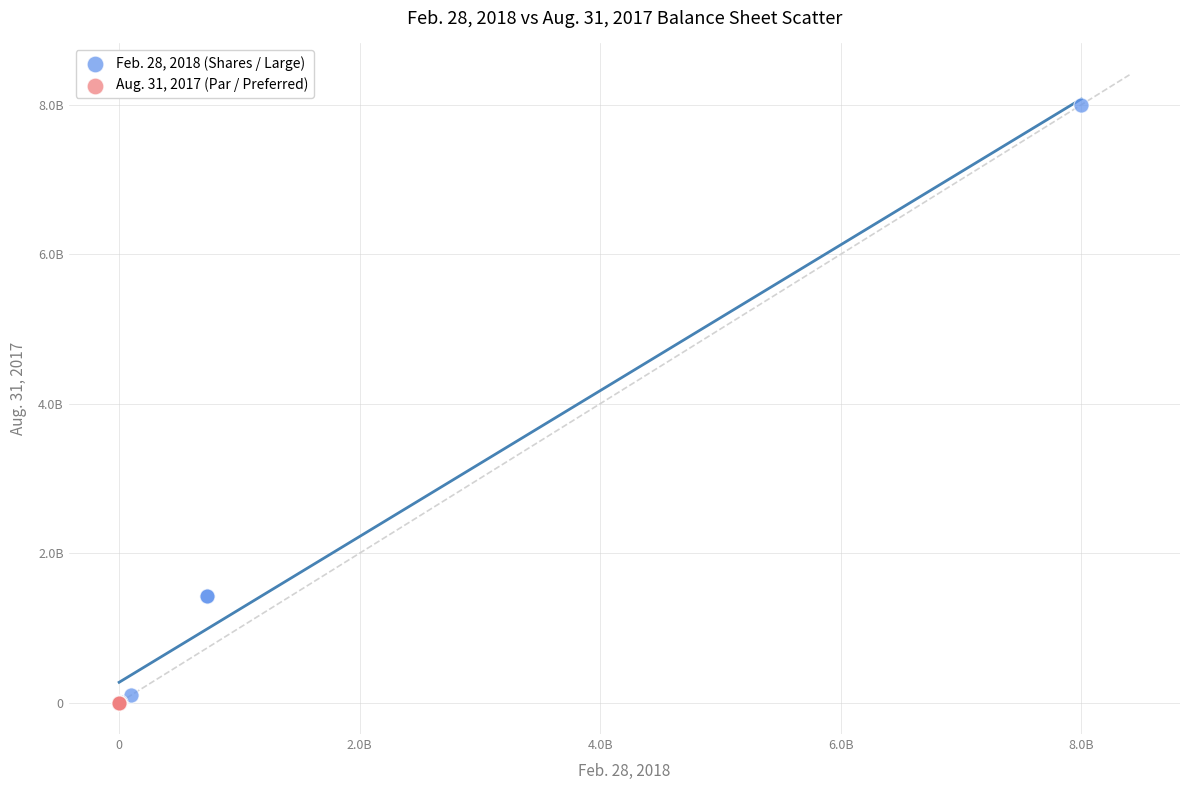

What are all the series names shown in the legend?

Feb. 28, 2018 (Shares / Large), Aug. 31, 2017 (Par / Preferred)